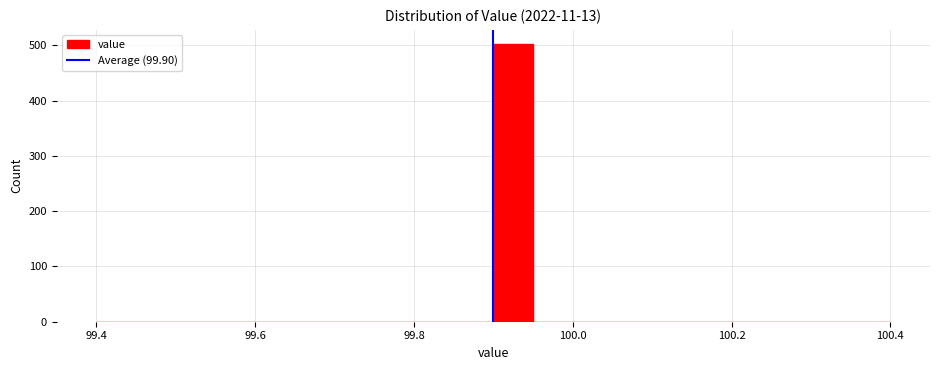

Around what value on the x-axis is the tallest bar? Give the approximate position of its centre, as read against the axis.

99.92